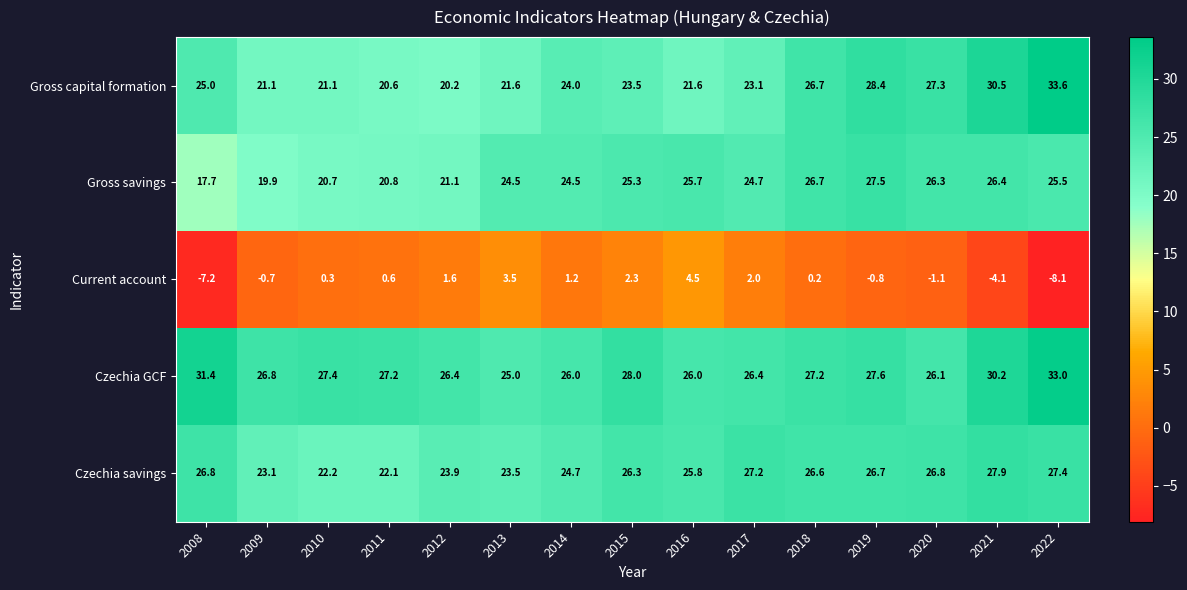

The Gross savings series shows 26.4 at 2021. True or false?

True